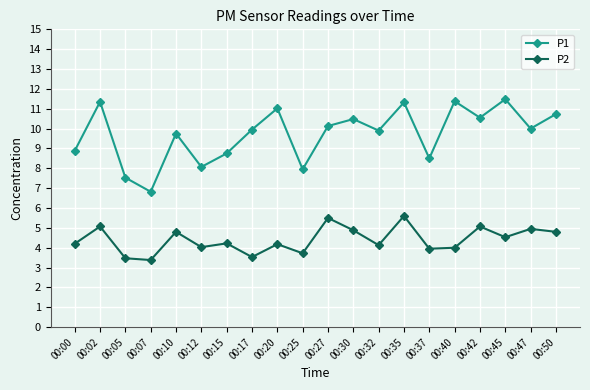

Rank the series by their maximum value, from lowest to highest.

P2, P1